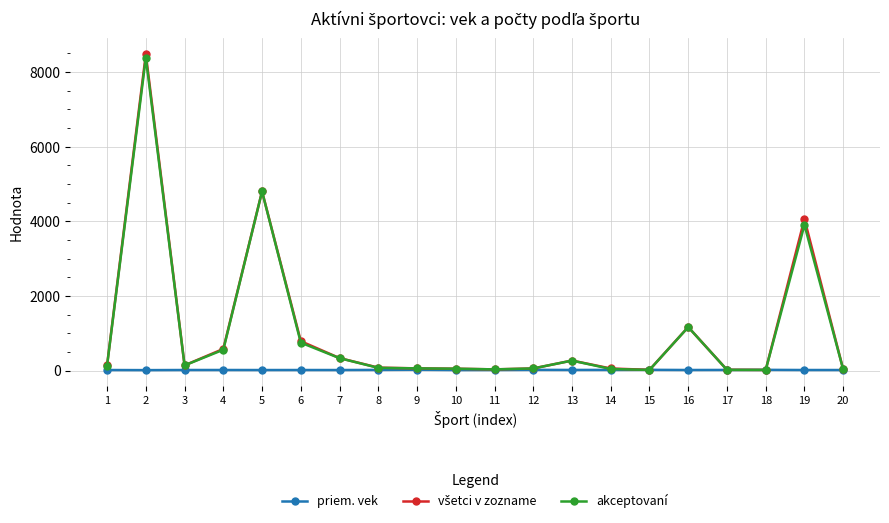

What is the highest value of the akceptovaní series?

8389.0